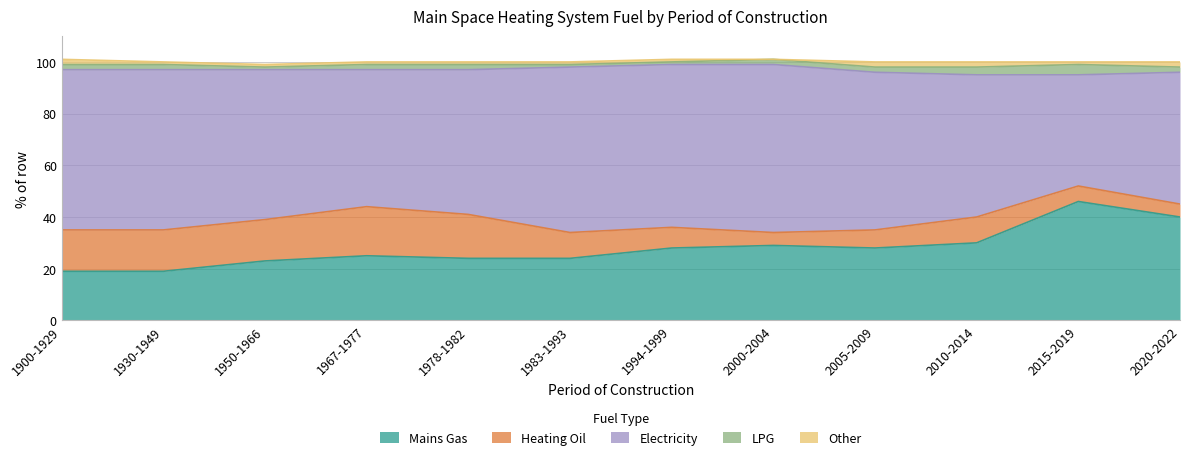

At 1994-1999, list the series in order from largest to smallest.

Electricity, Mains Gas, Heating Oil, LPG, Other